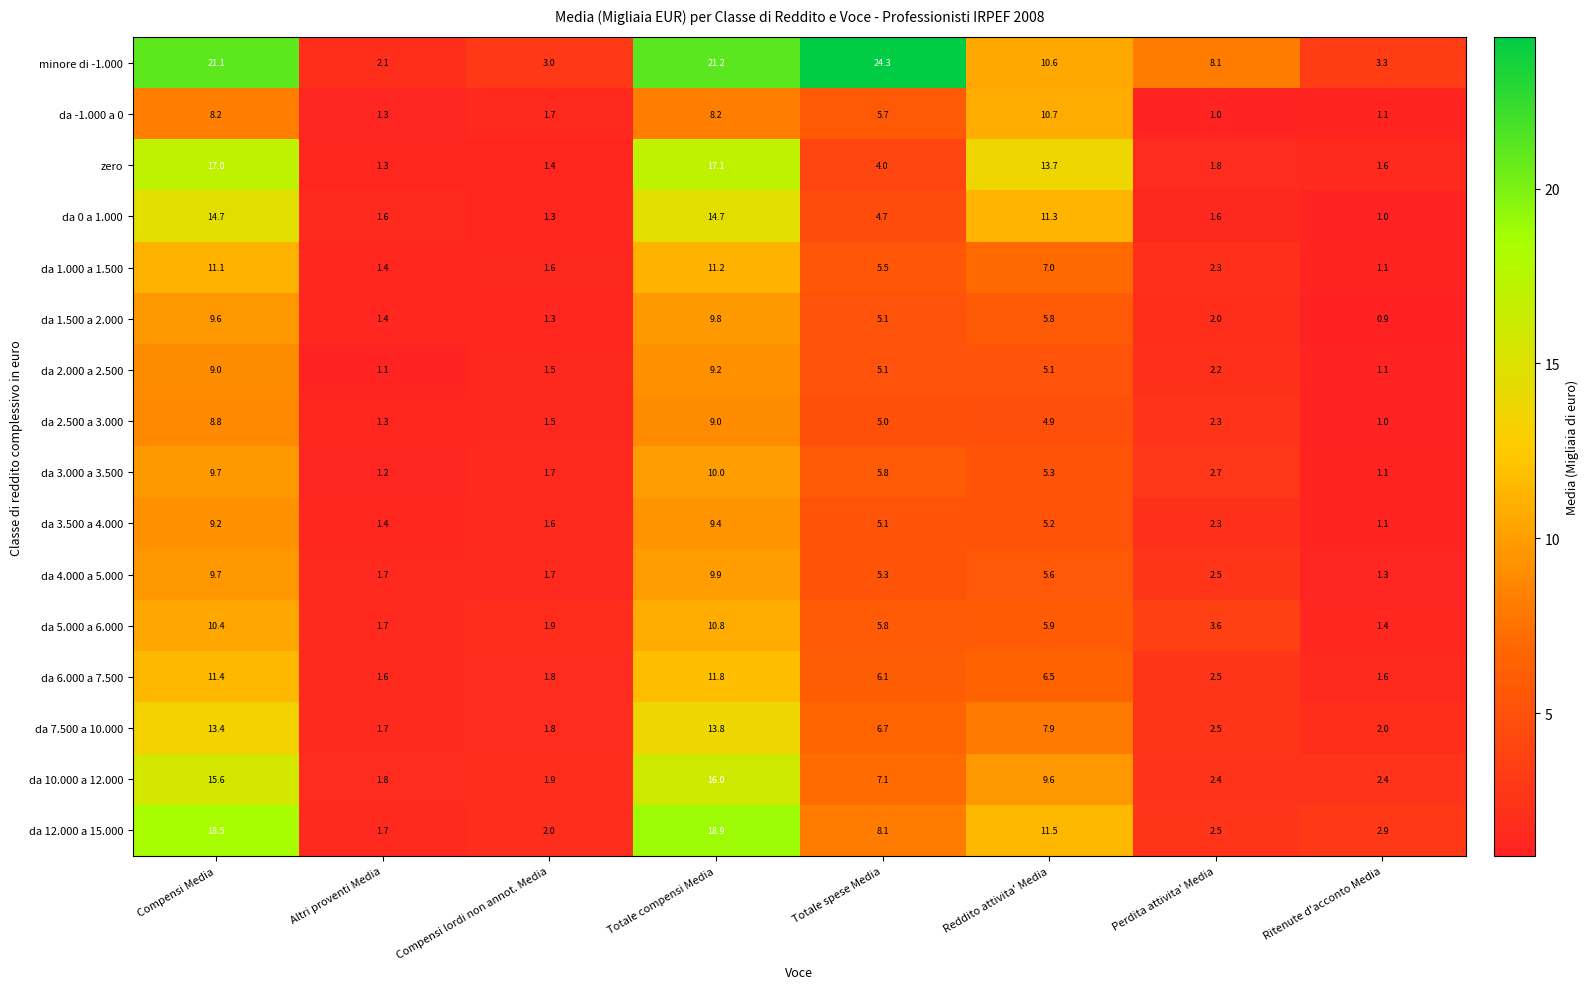

List the series in order of their peak value, highest first.

minore di -1.000, da 12.000 a 15.000, zero, da 10.000 a 12.000, da 0 a 1.000, da 7.500 a 10.000, da 6.000 a 7.500, da 1.000 a 1.500, da 5.000 a 6.000, da -1.000 a 0, da 3.000 a 3.500, da 4.000 a 5.000, da 1.500 a 2.000, da 3.500 a 4.000, da 2.000 a 2.500, da 2.500 a 3.000